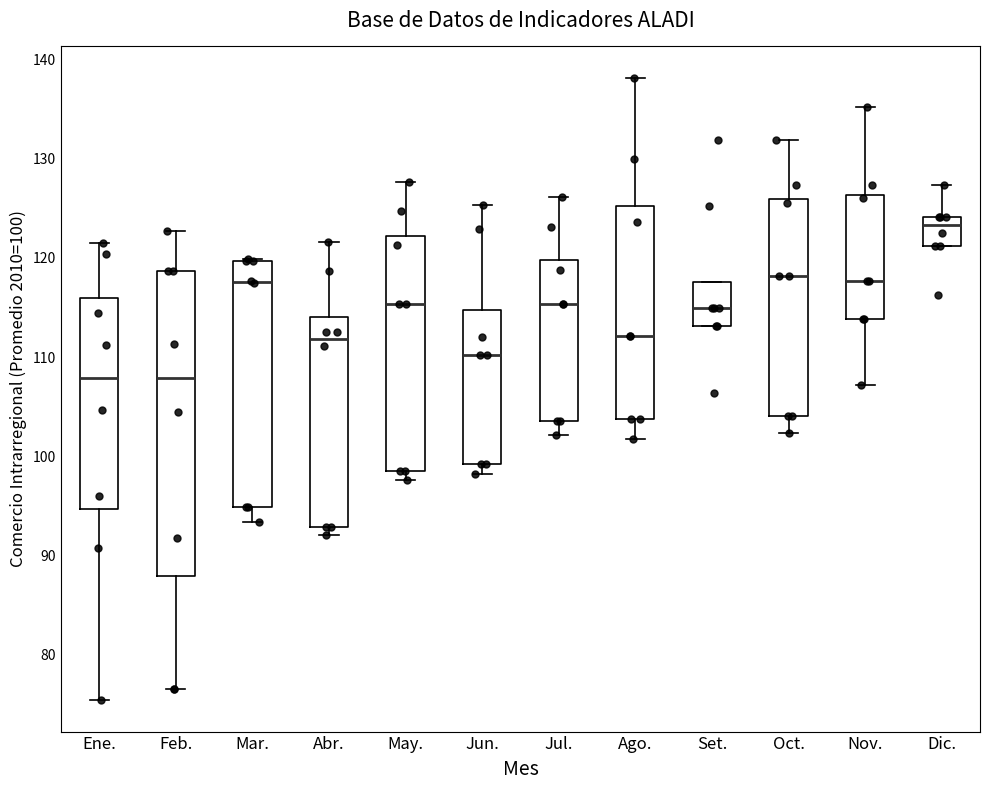

Which box is the tallest, from its lower edge to its upper edge?

Feb.